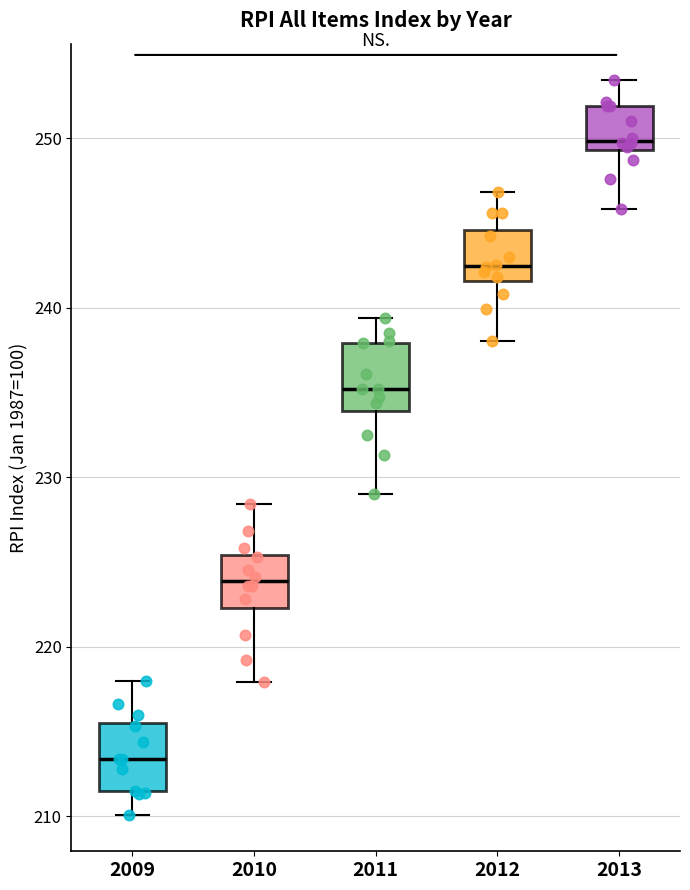

Where does the upper whisker of the box at x = 2010 end on the y-axis? The values are not printed on the chart, so give them approximately, as read against the axis.

228